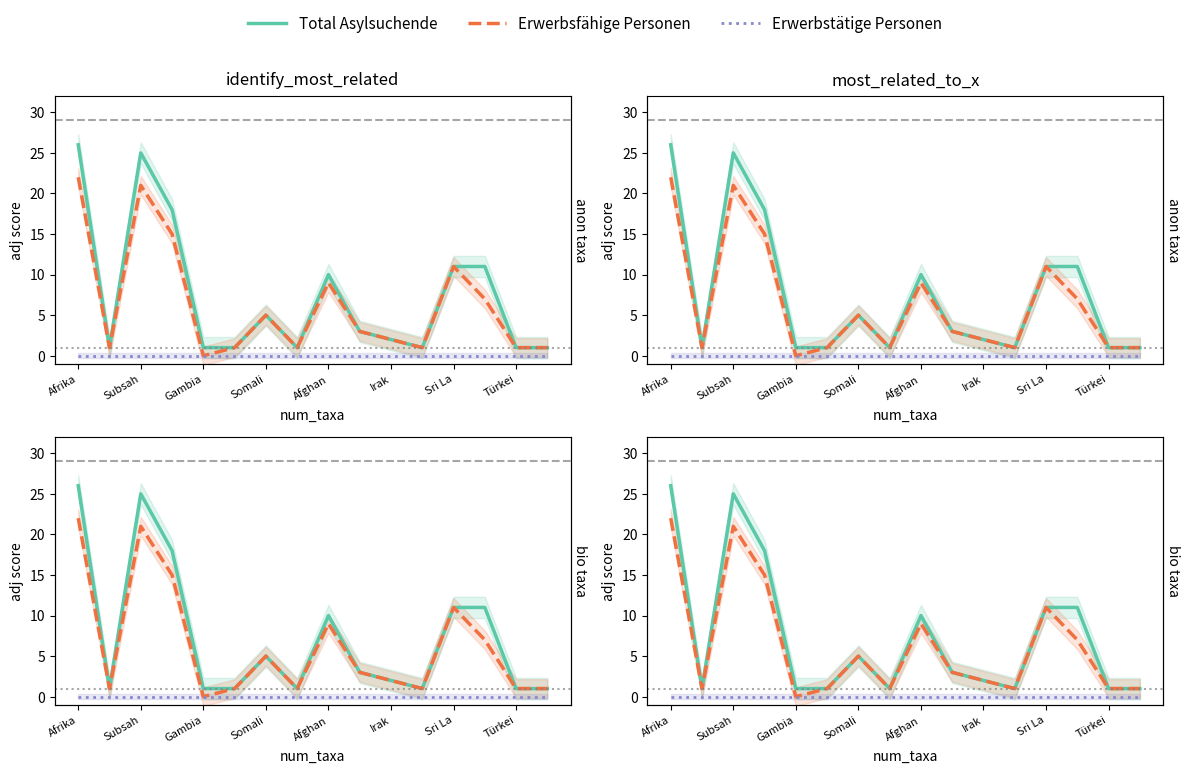

In Total Asylsuchende, how many points are lower than both neighbors (excluding endpoints)?

3